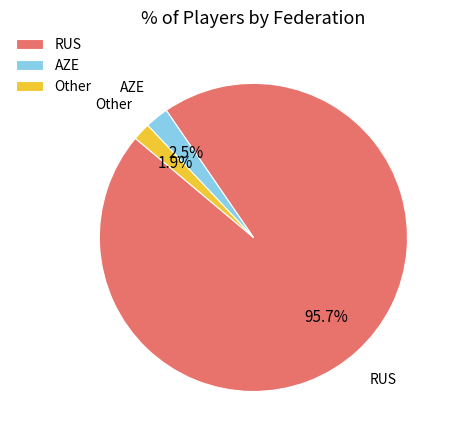

Does any single category account for the majority?

Yes